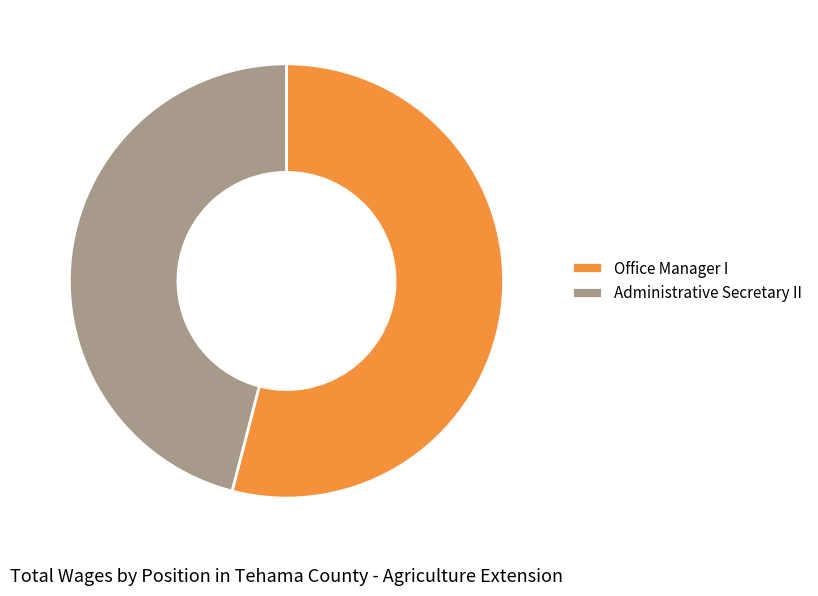

How many segments does this pie chart have?

2